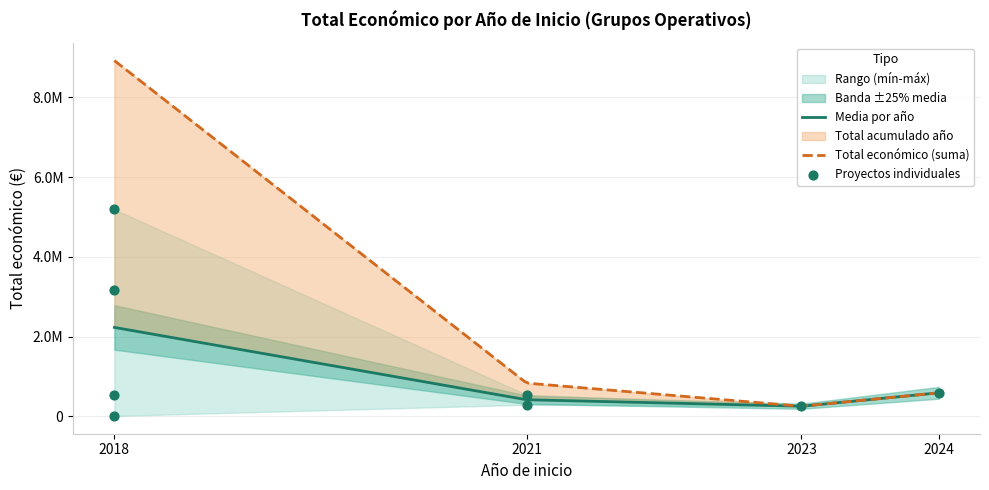

What is the change in value from 2018 to 2021?

-4896055